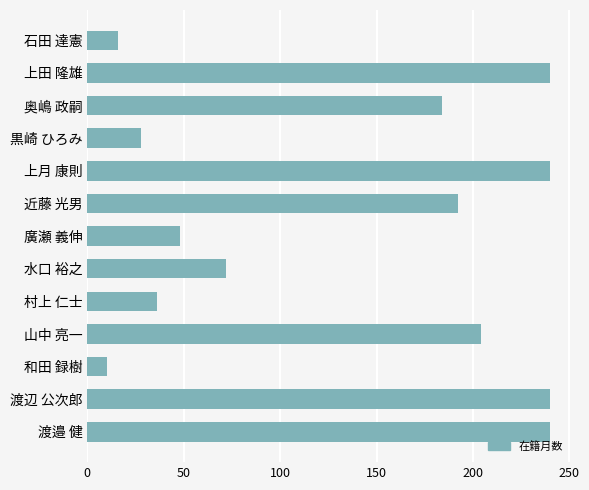

Does the chart contain any negative values?

No